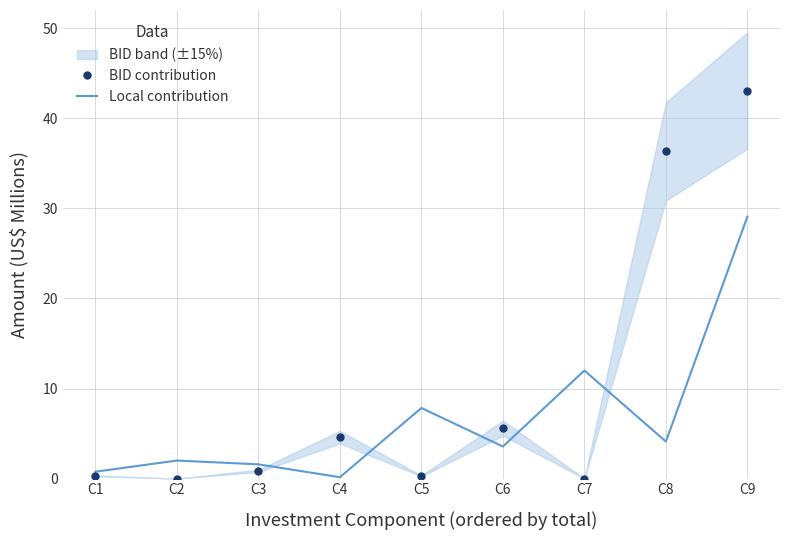

List the series in order of their overall mean, highest first.

BID contribution, Local contribution